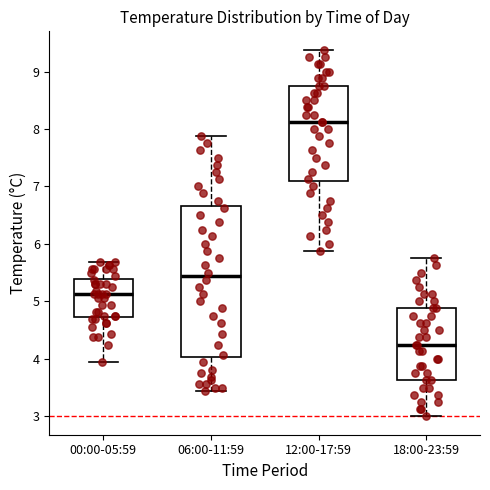

Reading left to right, transcribe this box plot: for each box, give where its median line is, the range the box spans, and where its two whiskers end, as read against the y-axis. The values are not printed on the chart, so give them approximately, as read against the axis.

00:00-05:59: median 5.1, box 4.7 to 5.4, whiskers 3.9 to 5.7
06:00-11:59: median 5.4, box 4.0 to 6.7, whiskers 3.4 to 7.9
12:00-17:59: median 8.1, box 7.1 to 8.8, whiskers 5.9 to 9.4
18:00-23:59: median 4.3, box 3.6 to 4.9, whiskers 3.0 to 5.8